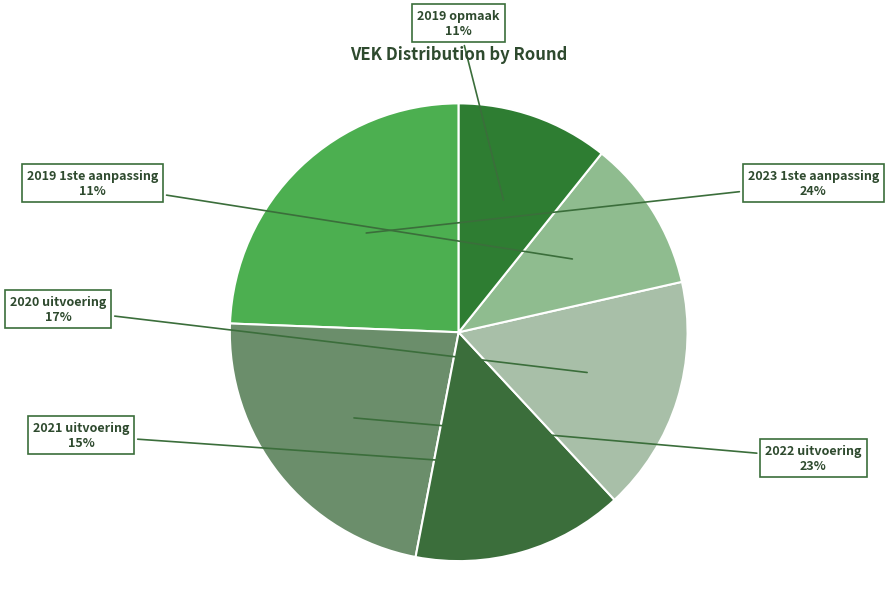

How many segments does this pie chart have?

6